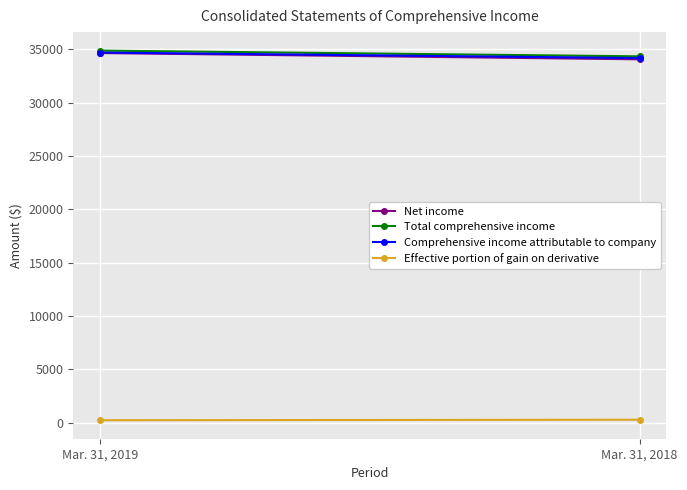

At which label does Net income reach its minimum?

Mar. 31, 2018